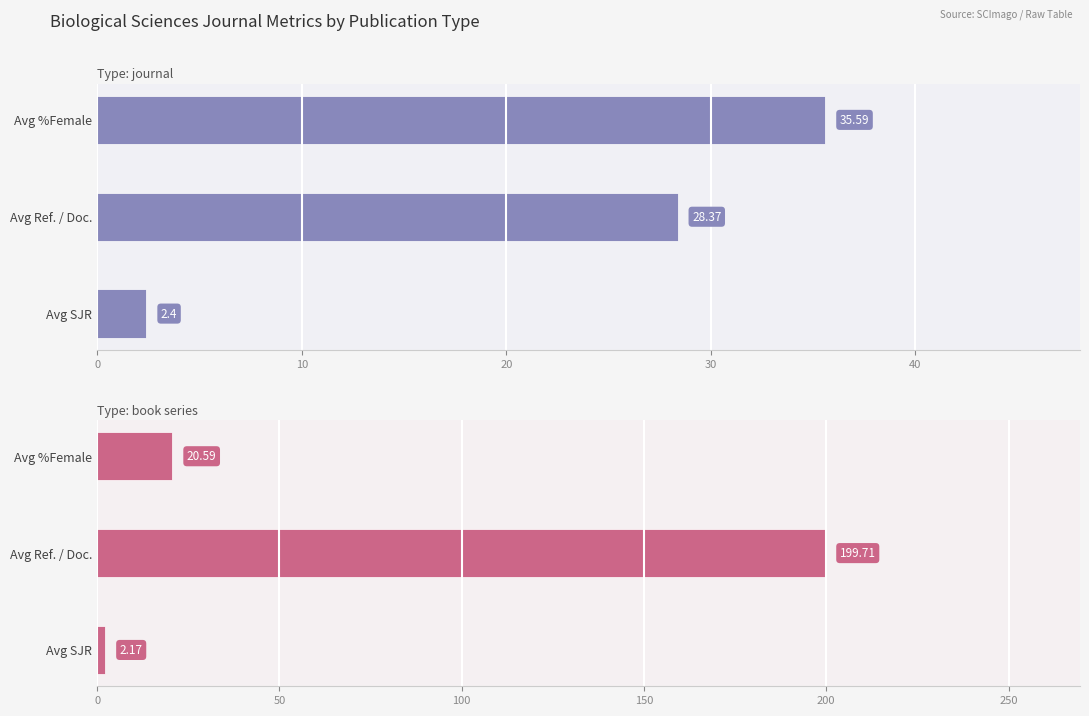

Which series has the largest total across all categories?

book series